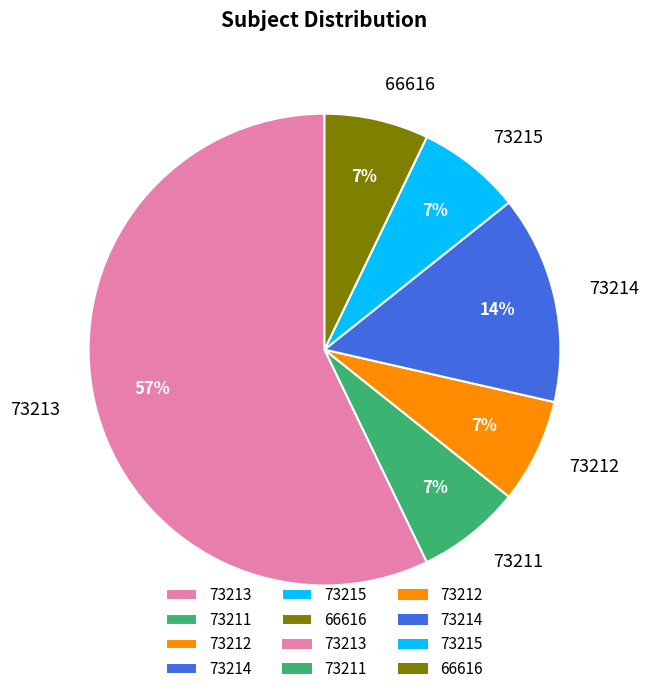

Do 73212 and 73214 together represent more than half of the pie?

No